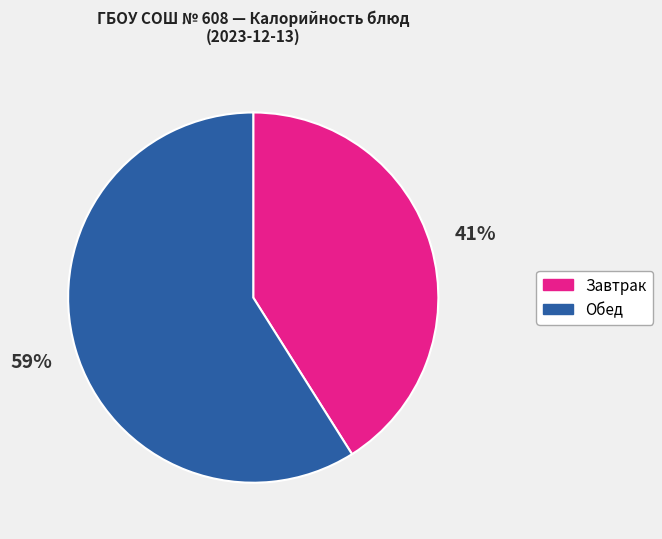

Which slice is the largest?

Обед